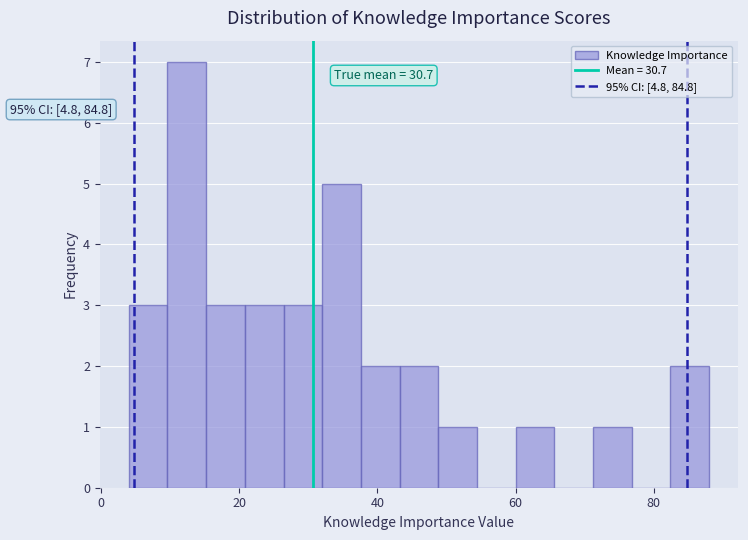

Read against the x-axis, roughly where is the centre of the tallest bar?

12